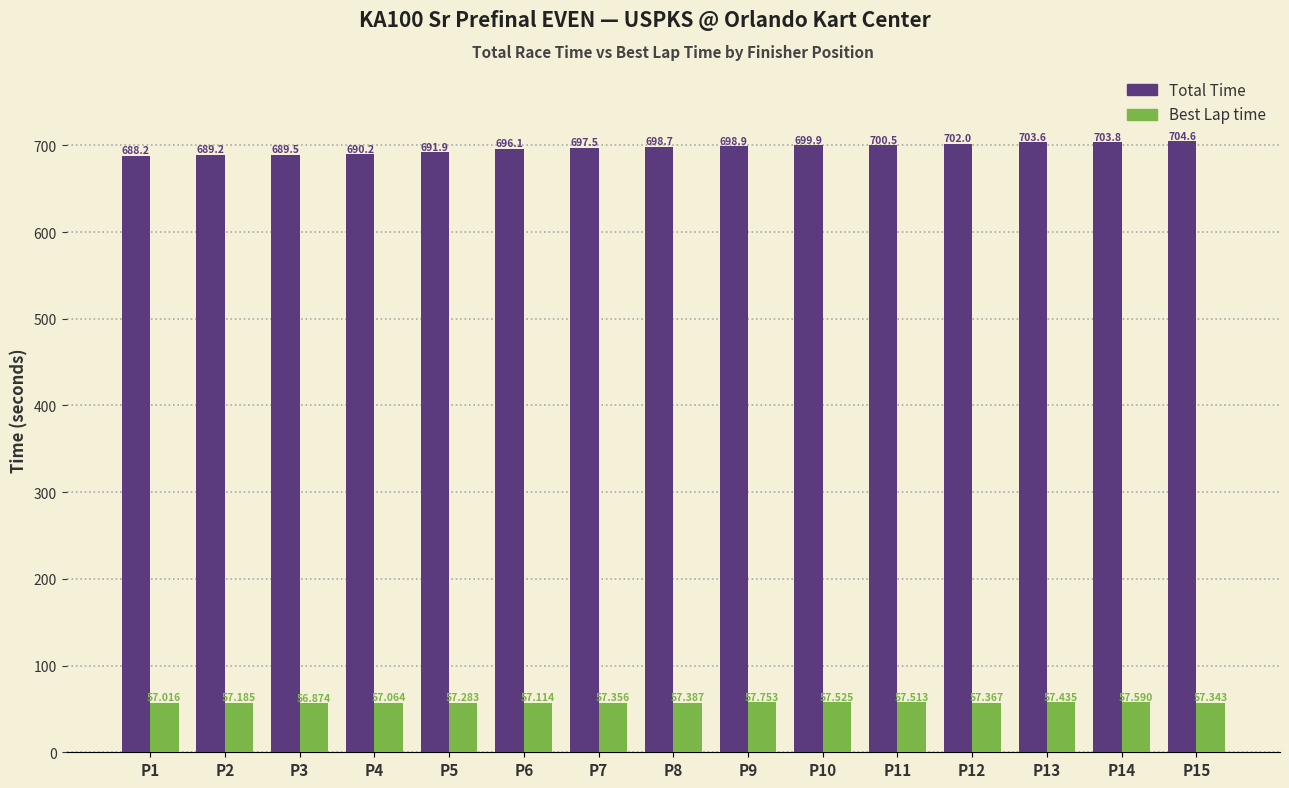

At which label does Best Lap time reach its minimum?

P3